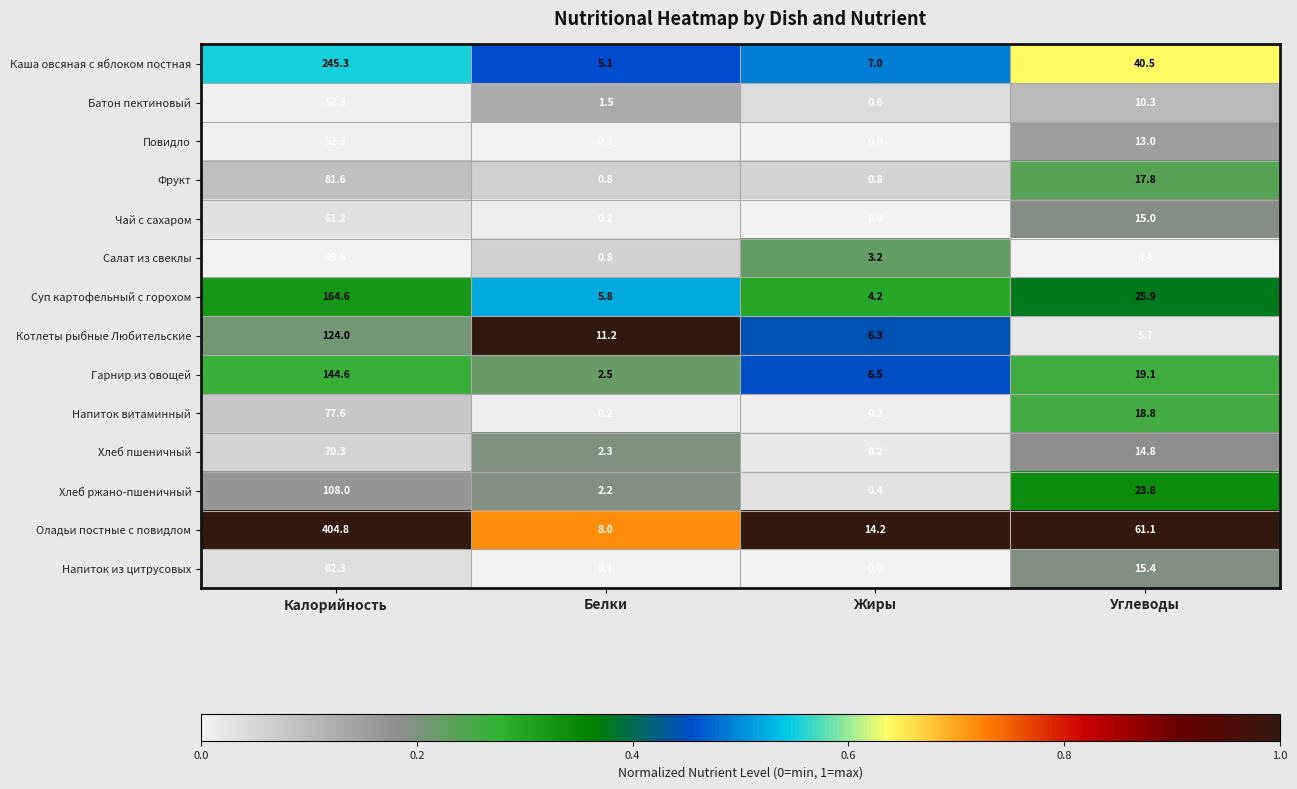

At how many categories does at least one series exceed 0?

4